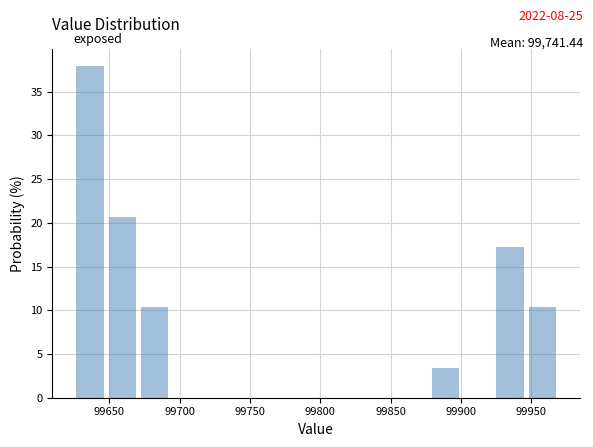

How tall is the bar that spans 99880 to 99900 on the x-axis? Neither the bar edges nor the heights are printed on the chart, so give them approximately, as read against the axes.

3.5